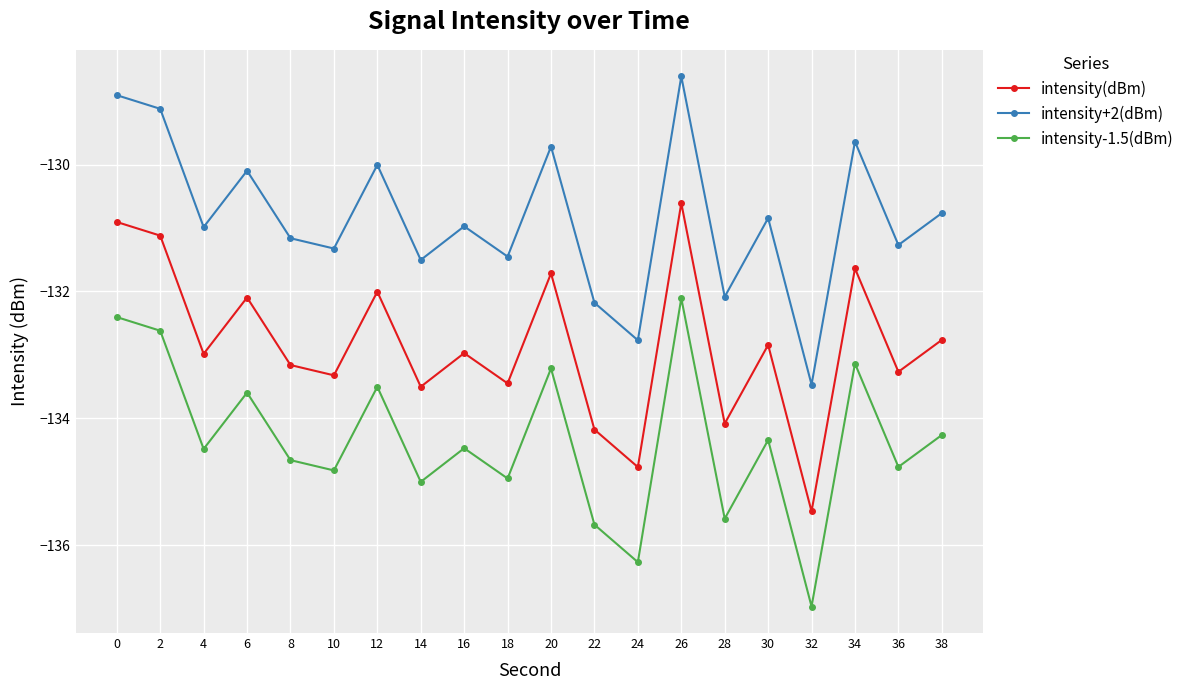

At which label does intensity(dBm) reach its peak?

26